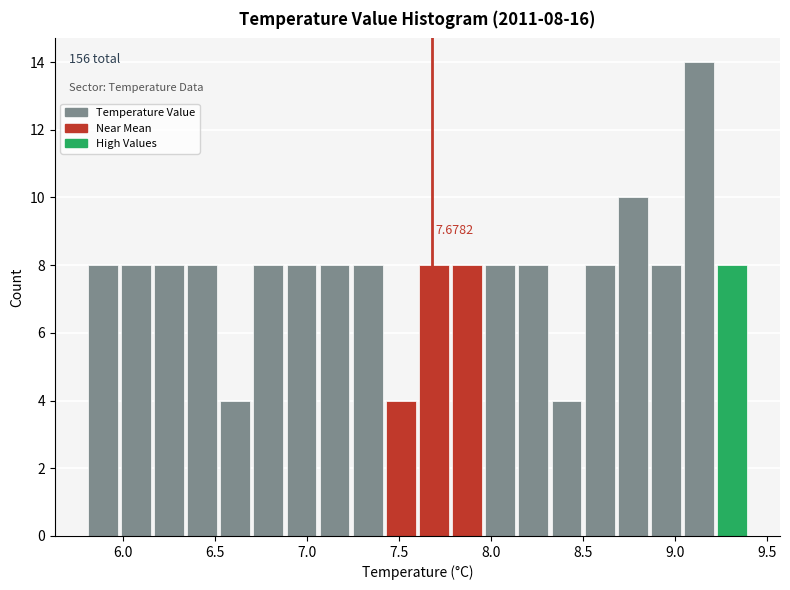

Around what value on the x-axis is the tallest bar? Give the approximate position of its centre, as read against the axis.

9.15